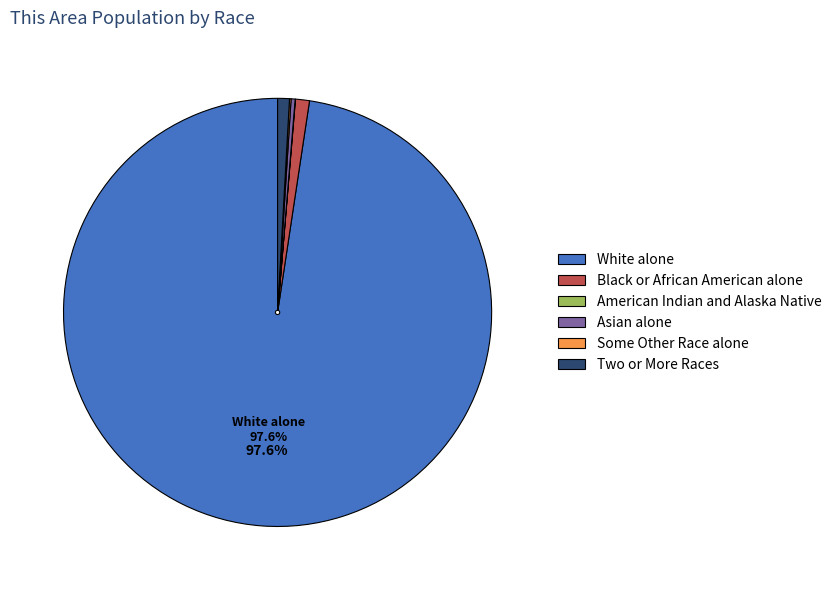

To the nearest percent, what is the average slice percentage?

17%